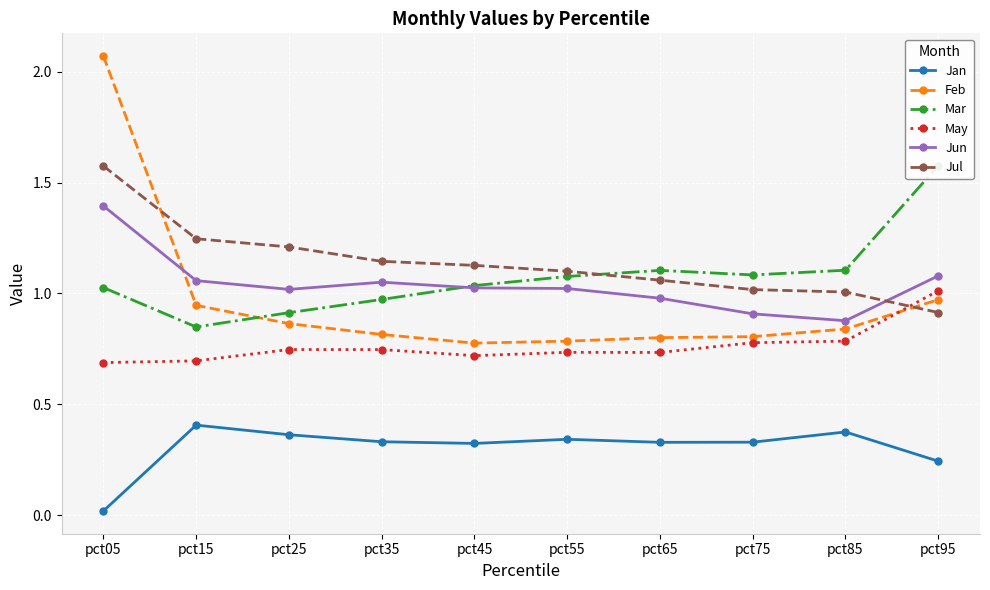

At which label does Mar reach its minimum?

pct15